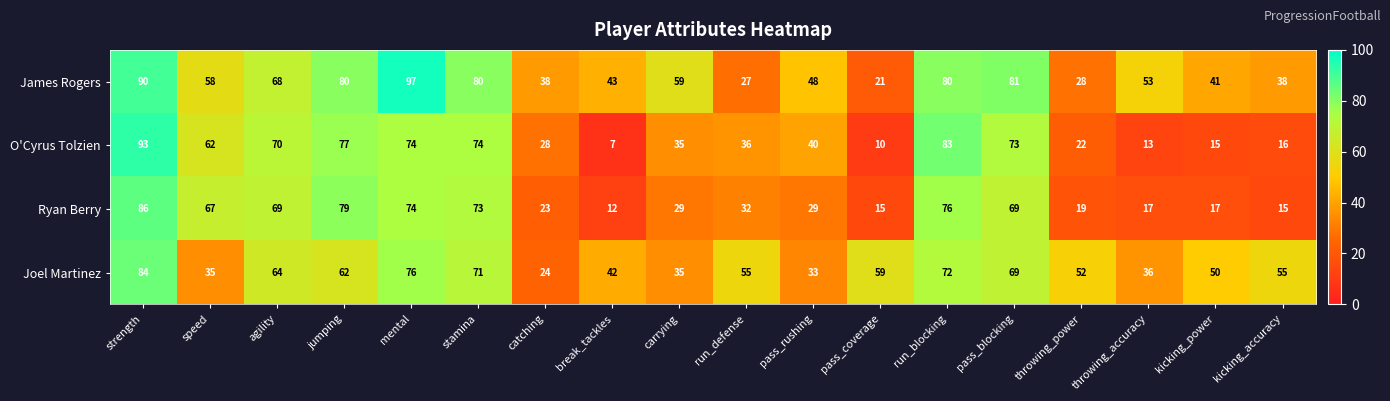

Which series changed the most between pass_blocking and throwing_accuracy?

O'Cyrus Tolzien